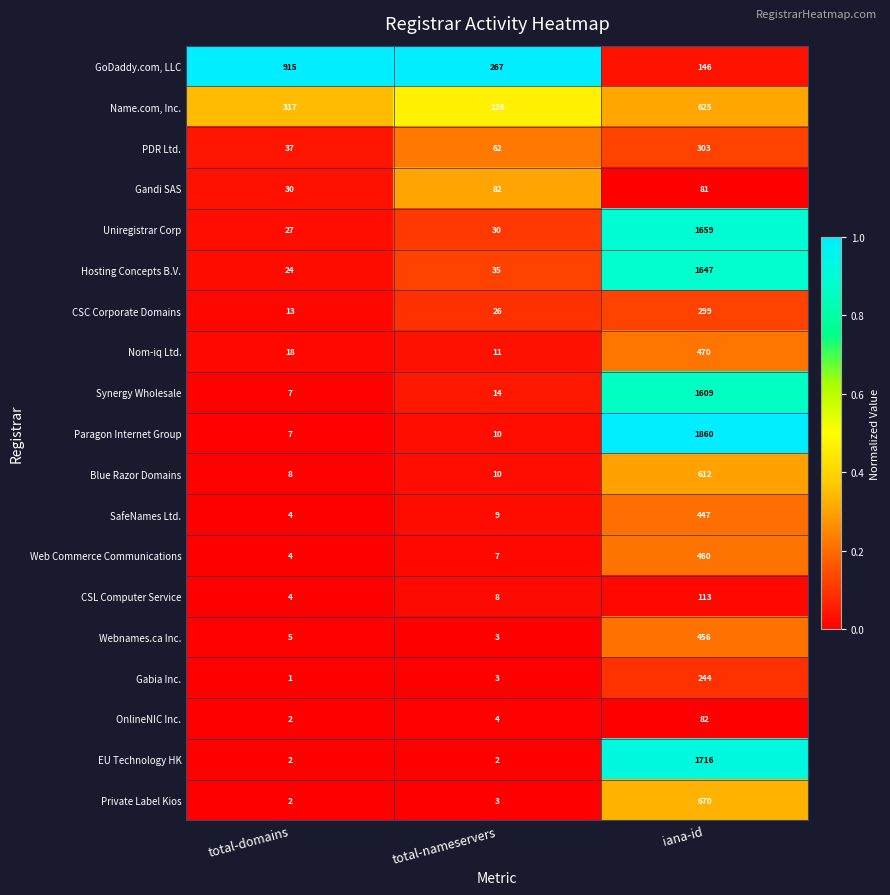

At which label is Web Commerce Communications closest to 232?

total-nameservers